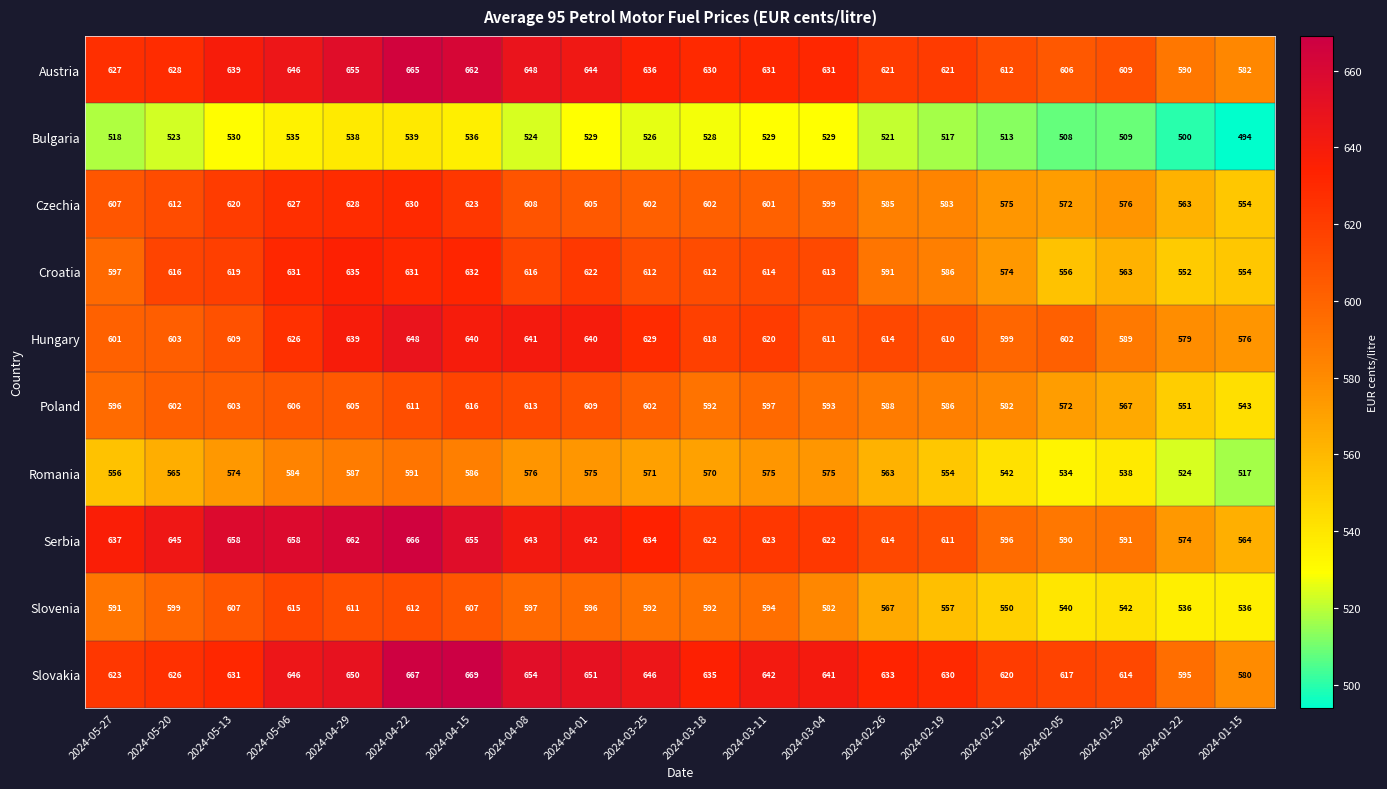

Which series has the largest total across all categories?

Slovakia